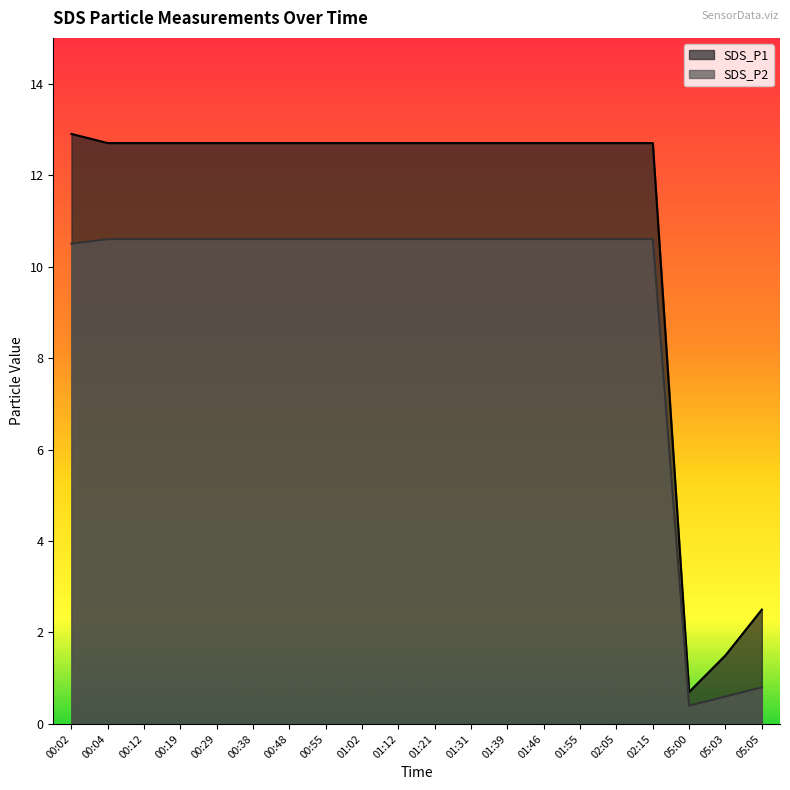

What is the difference between the maximum and minimum values in the SDS_P2 series?

10.2